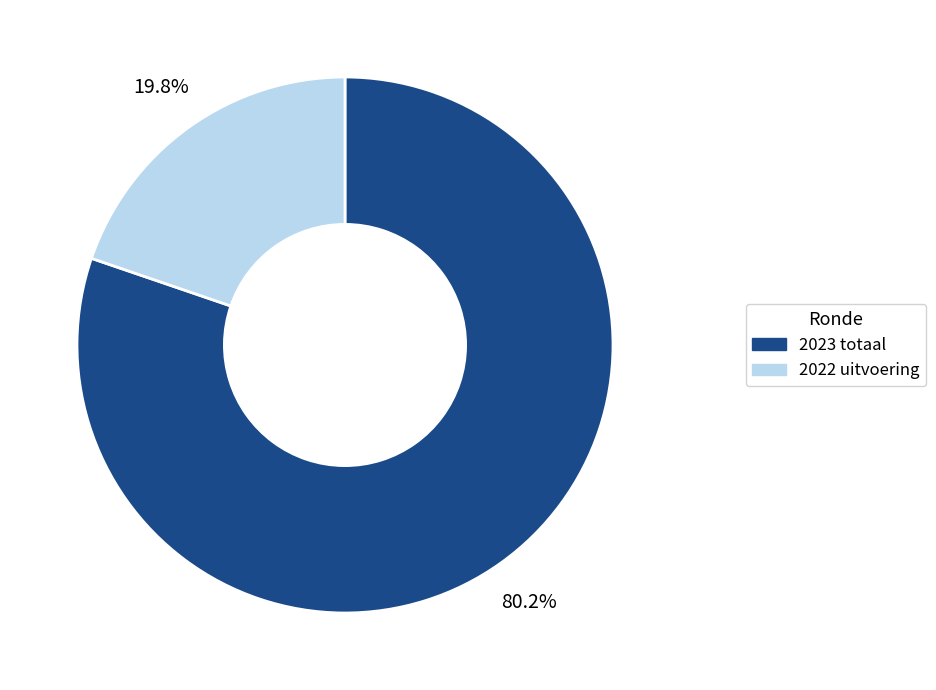

Does any single category account for the majority?

Yes